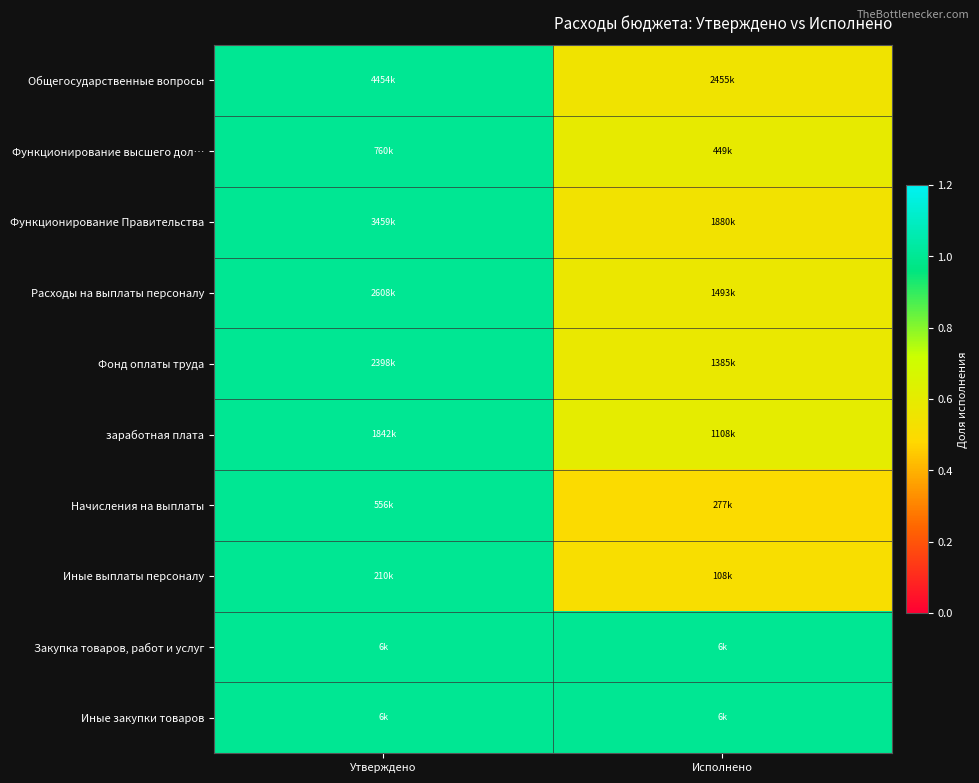

At how many categories does at least one series exceed 0?

2